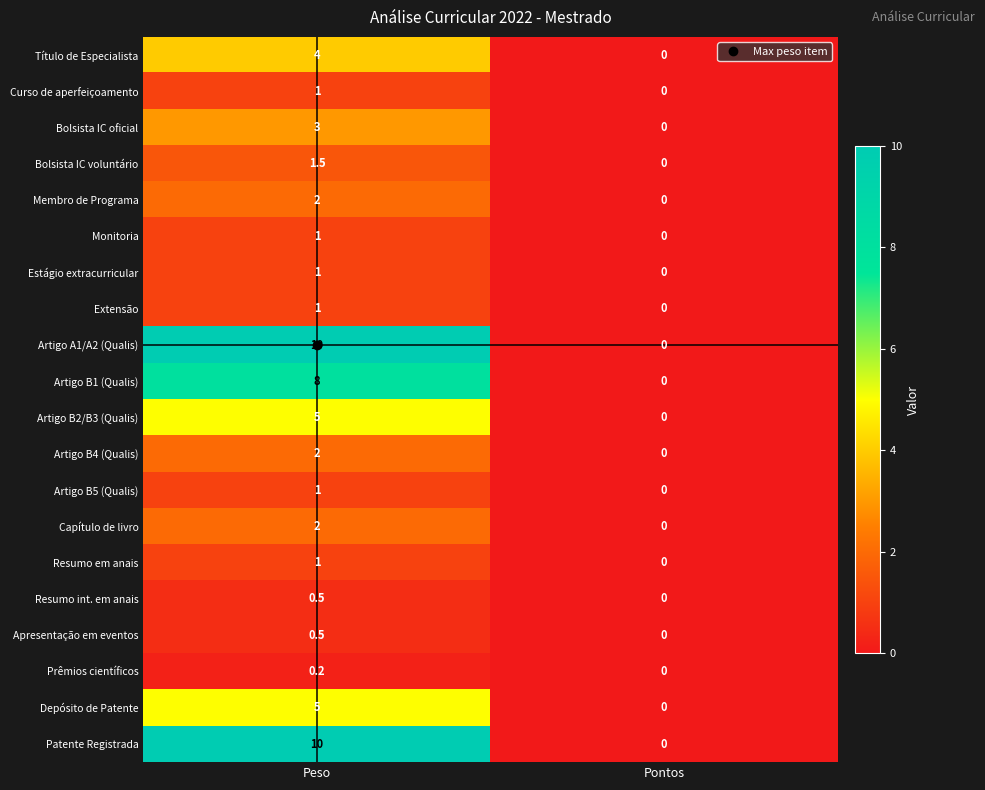

Rank the categories by Resumo em anais value from lowest to highest.

Pontos, Peso